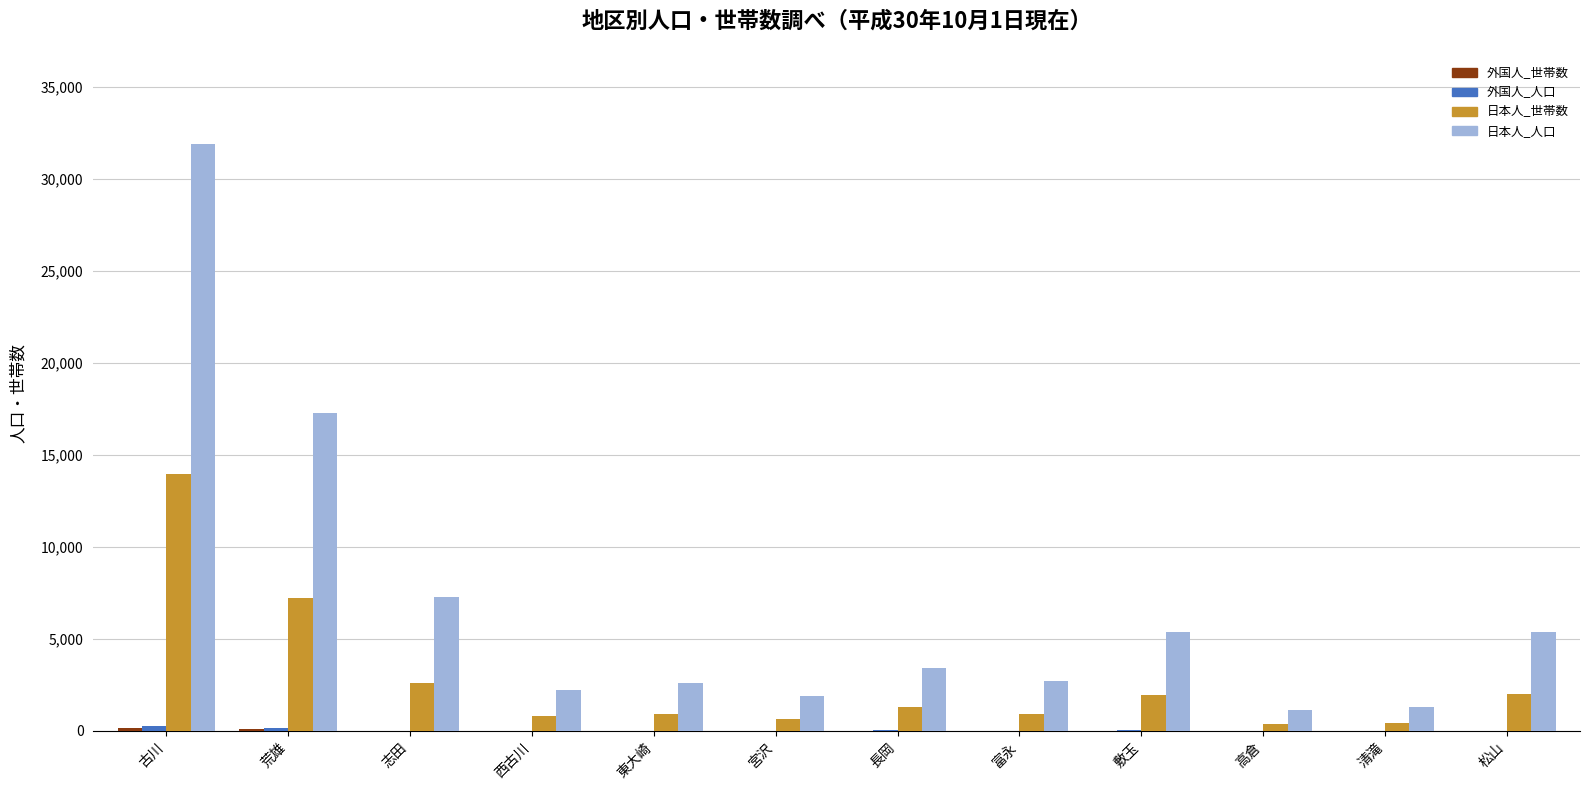

What is the greatest value displayed?

31901